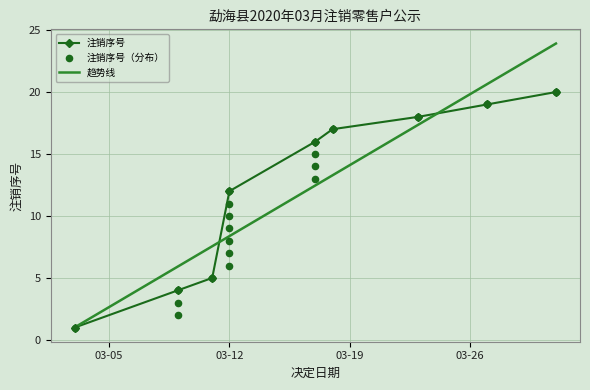

Approximately how many times larger is the value at 03-12 compared to 03-12?

1.7